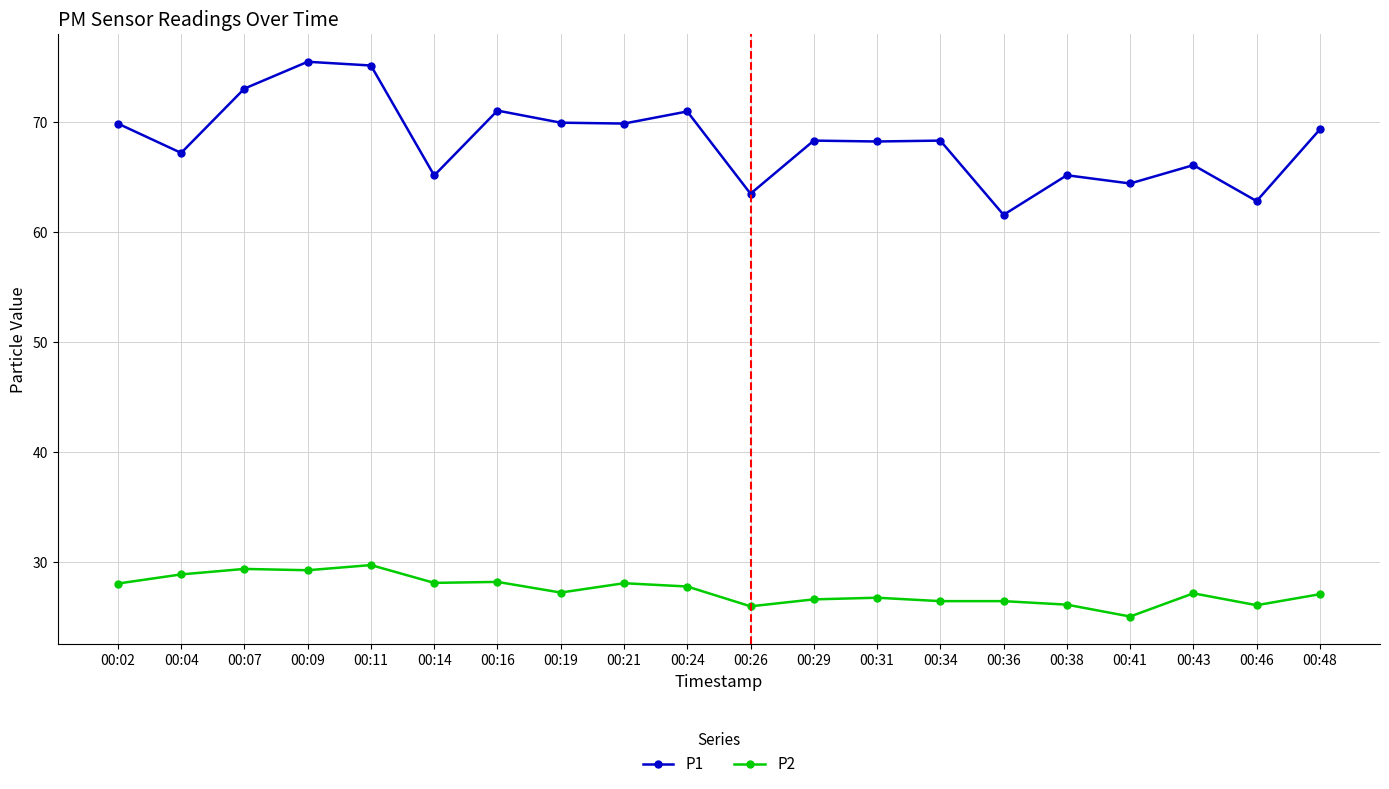

What is the total value across all series at 00:24?

98.7